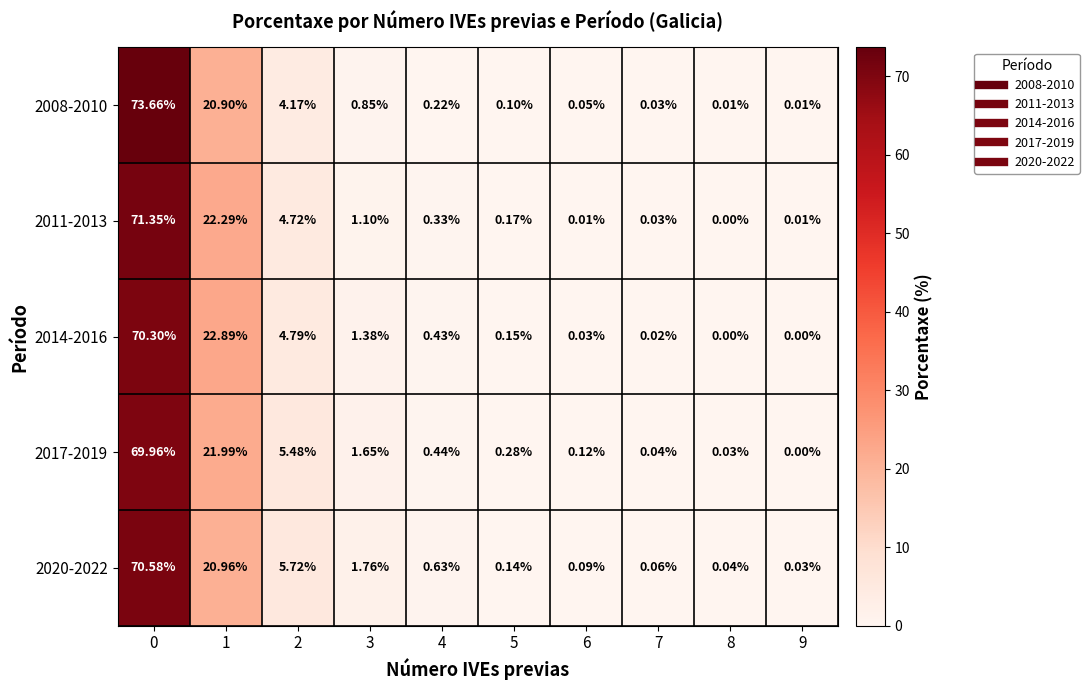

How many categories are shown in the chart?

10